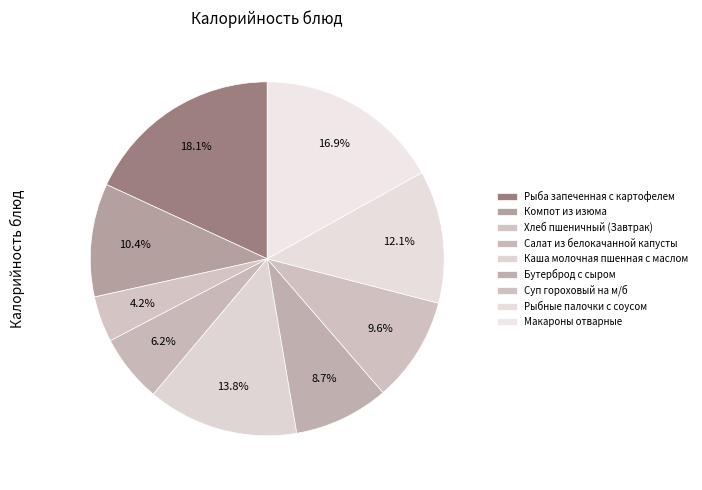

Is there a majority slice in this chart?

No